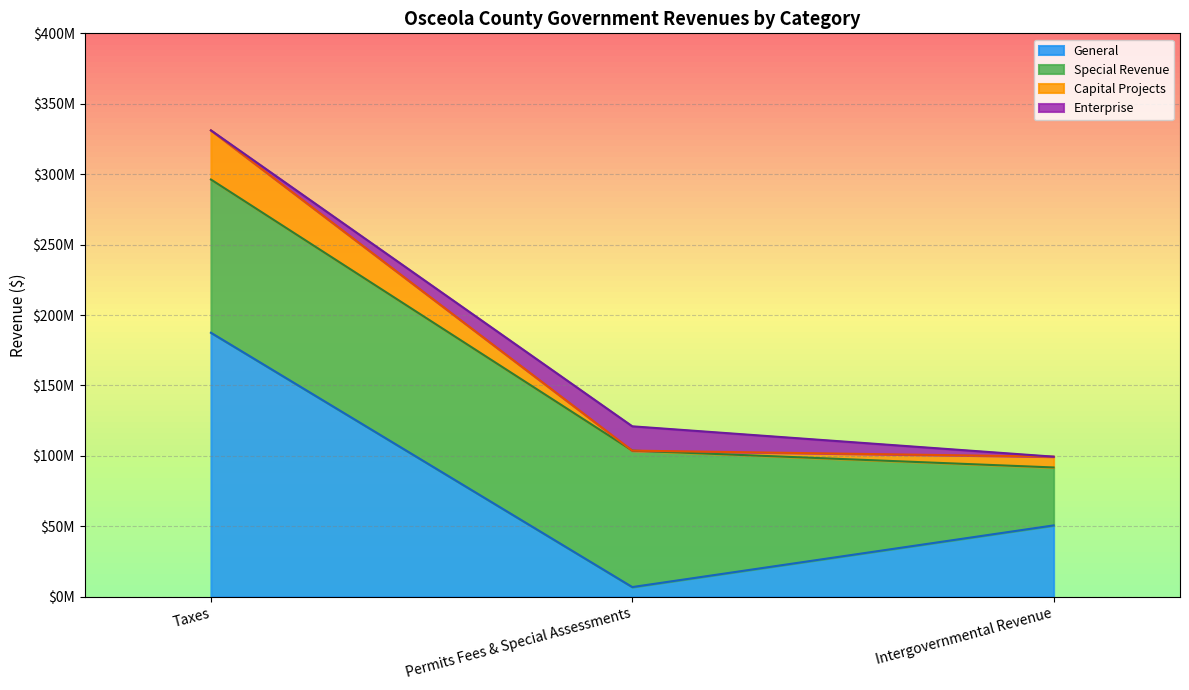

Does the chart have visible grid lines?

Yes